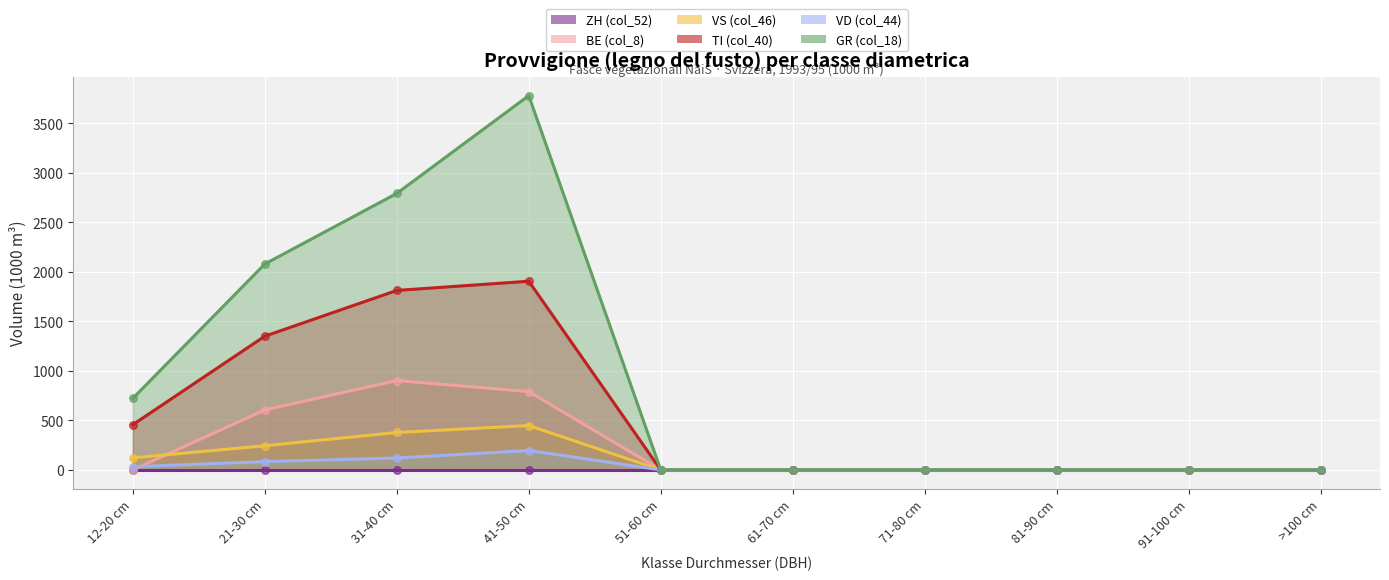

Which series reaches the minimum Y coordinate?

BE (col_8)